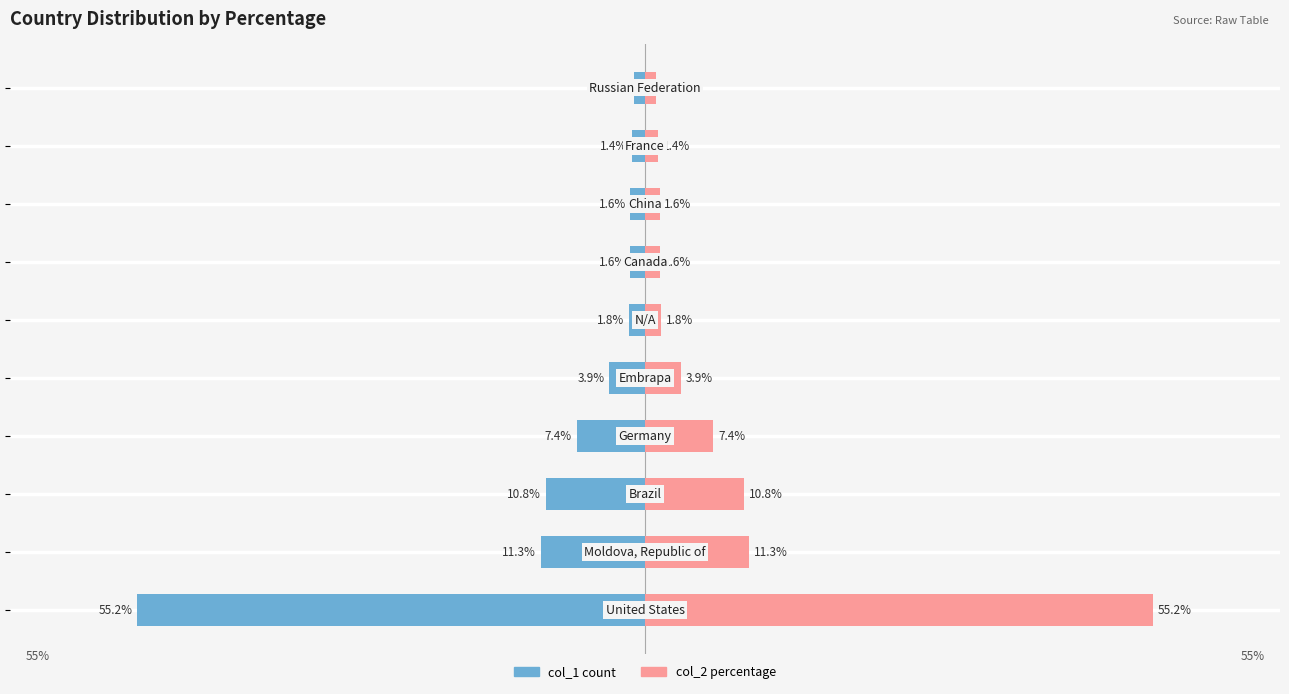

The col_2 percentage series shows 3.9 at 0. True or false?

True